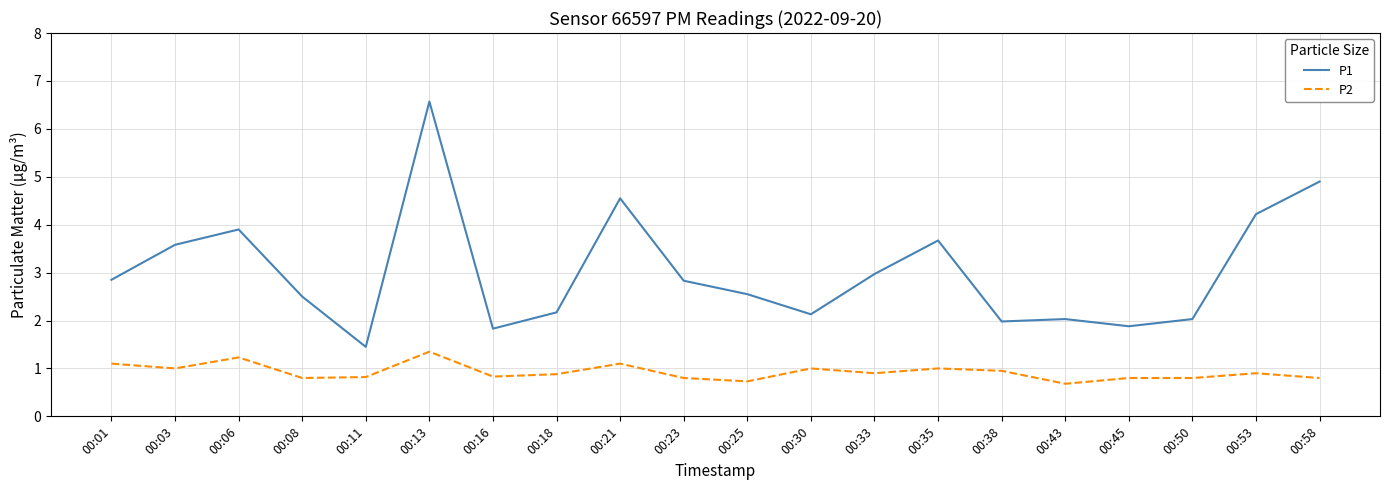

The value of P1 at 00:03 is 6.3. True or false?

False